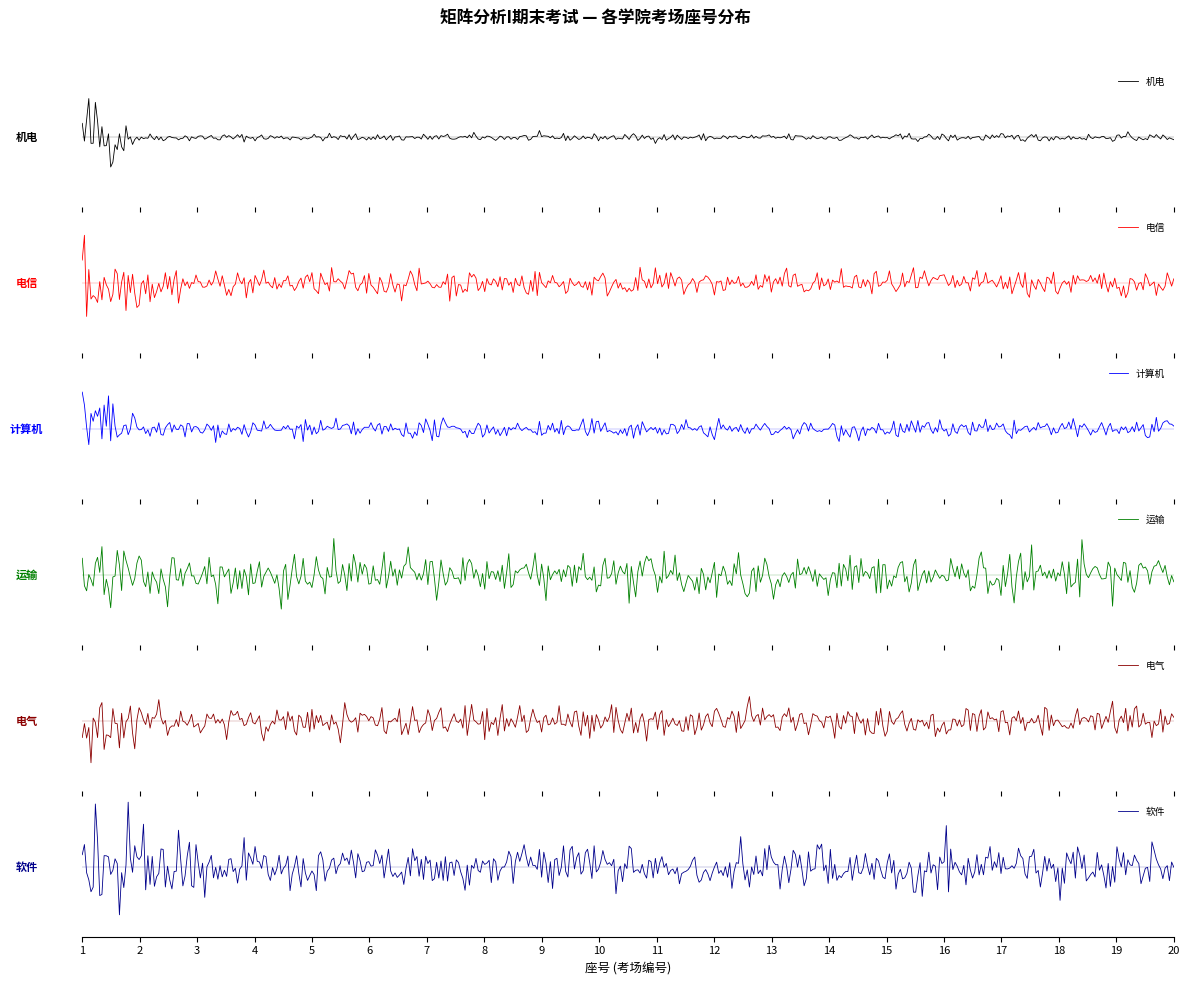

The value of 计算机 at 16 is 2. True or false?

False